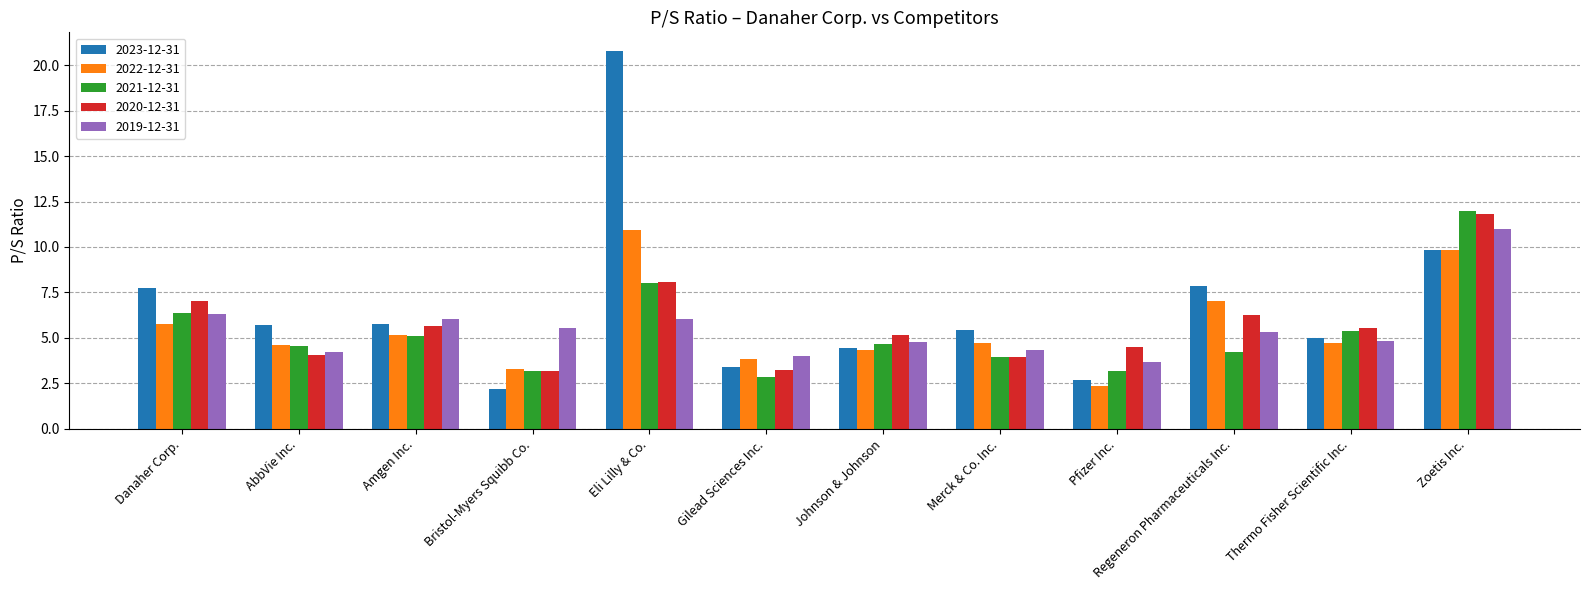

Is the value of 2022-12-31 at Danaher Corp. greater than the value of 2020-12-31 at Gilead Sciences Inc.?

Yes